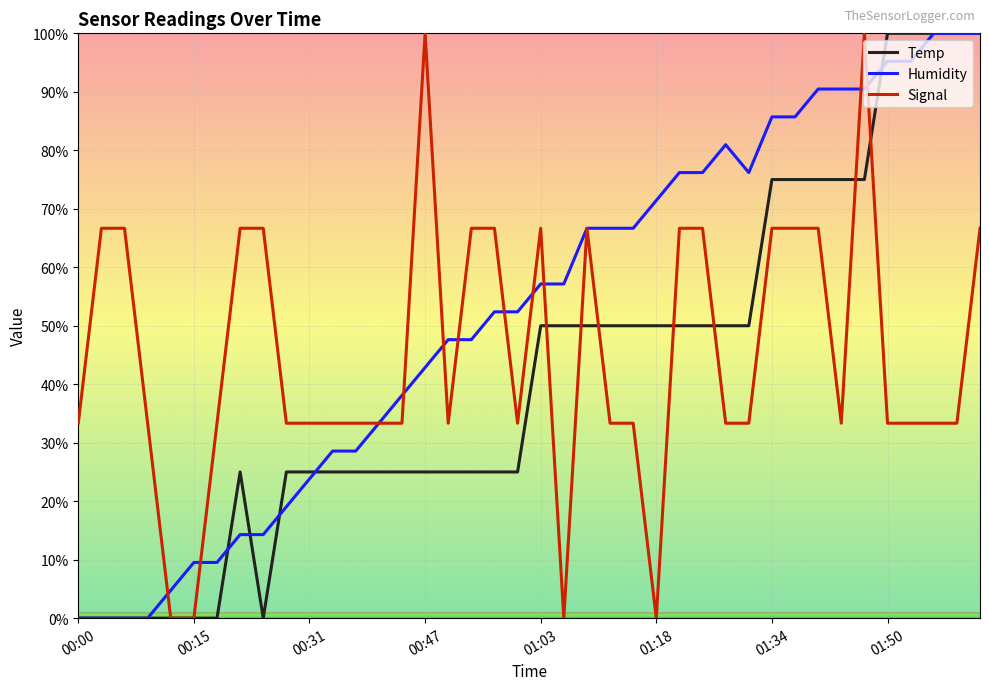

Which series has the largest total across all categories?

Humidity